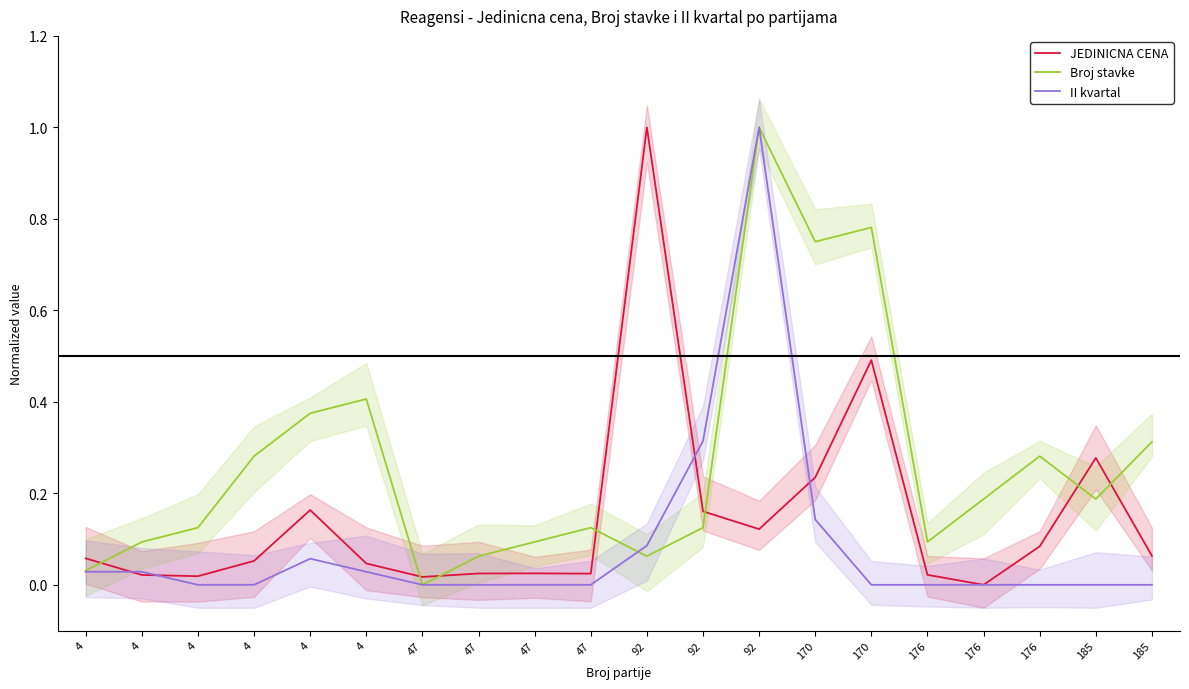

List the series in order of their overall mean, highest first.

Broj stavke, JEDINICNA CENA, II kvartal